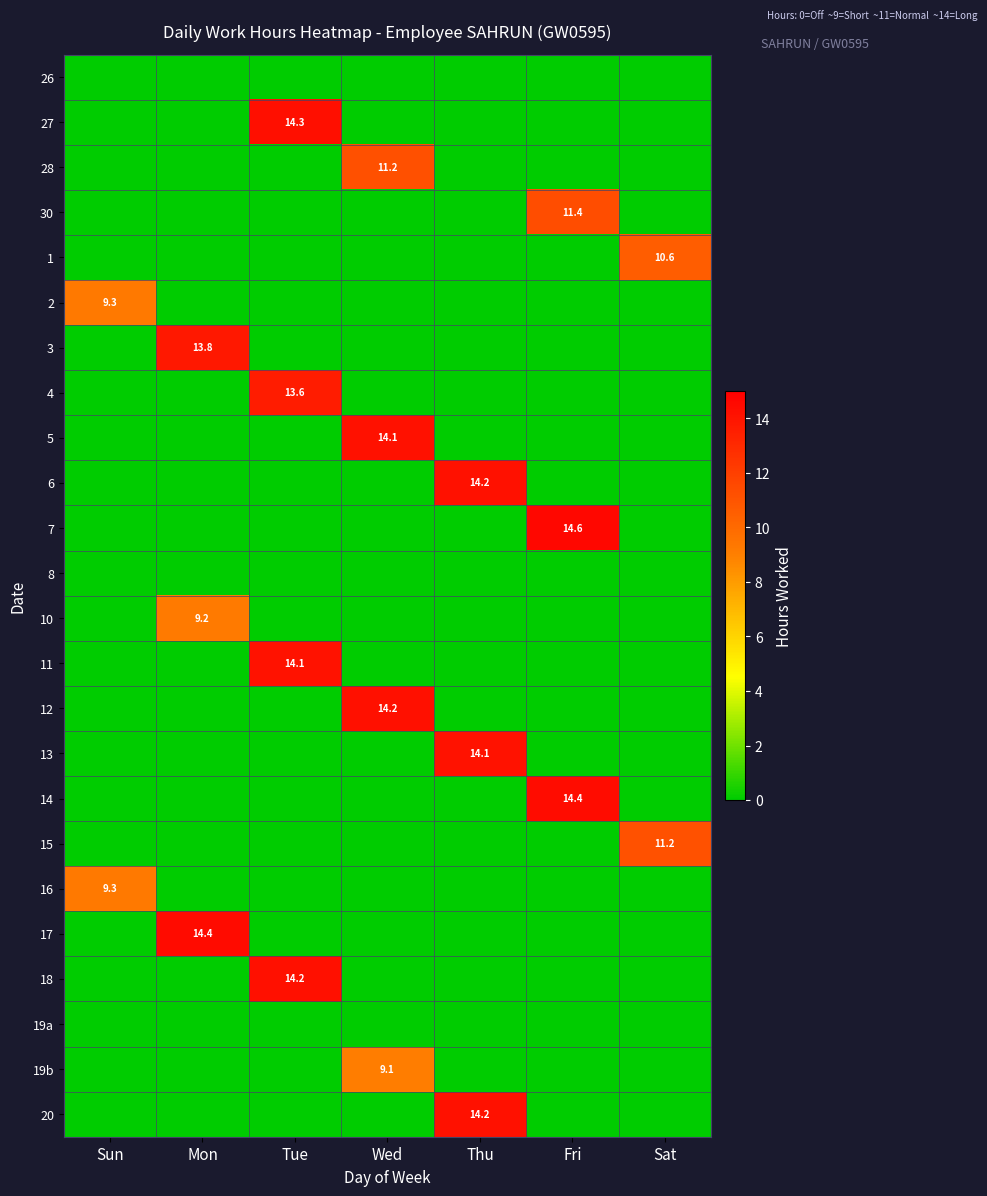

True or false: 12 has a value of 23.0 at Wed.

False